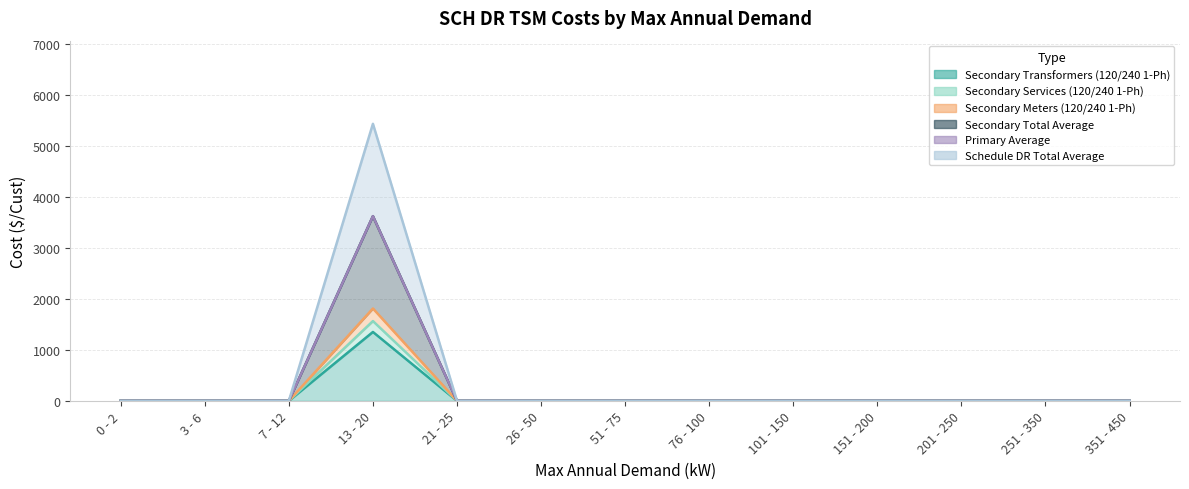

How many interior local peaks does the Secondary Total Average series have?

1